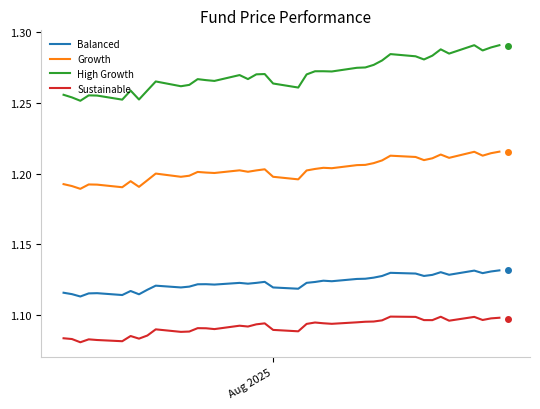

List the series in order of their overall mean, lowest first.

Sustainable, Balanced, Growth, High Growth